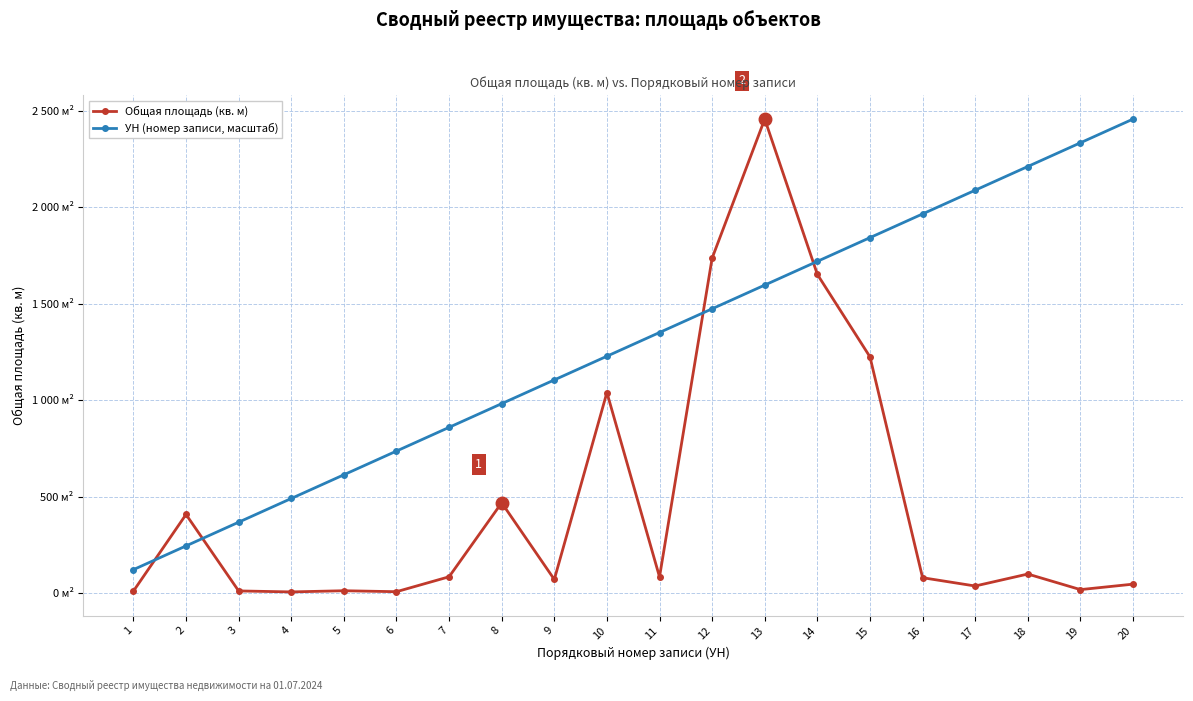

Reading left to right, list all the values displayed in this chart.

Общая площадь (кв. м): 11.6	408.5	12.5	7.4	13.5	8.5	85.8	469.0	72.0	1040.0	85.0	1736.0	2456.1	1651.8	1224.8	81.0	38.0	100.0	19.3	47.6
УН (номер записи, масштаб): 122.8	245.6	368.4	491.2	614.0	736.8	859.6	982.4	1105.2	1228.0	1350.9	1473.7	1596.5	1719.3	1842.1	1964.9	2087.7	2210.5	2333.3	2456.1